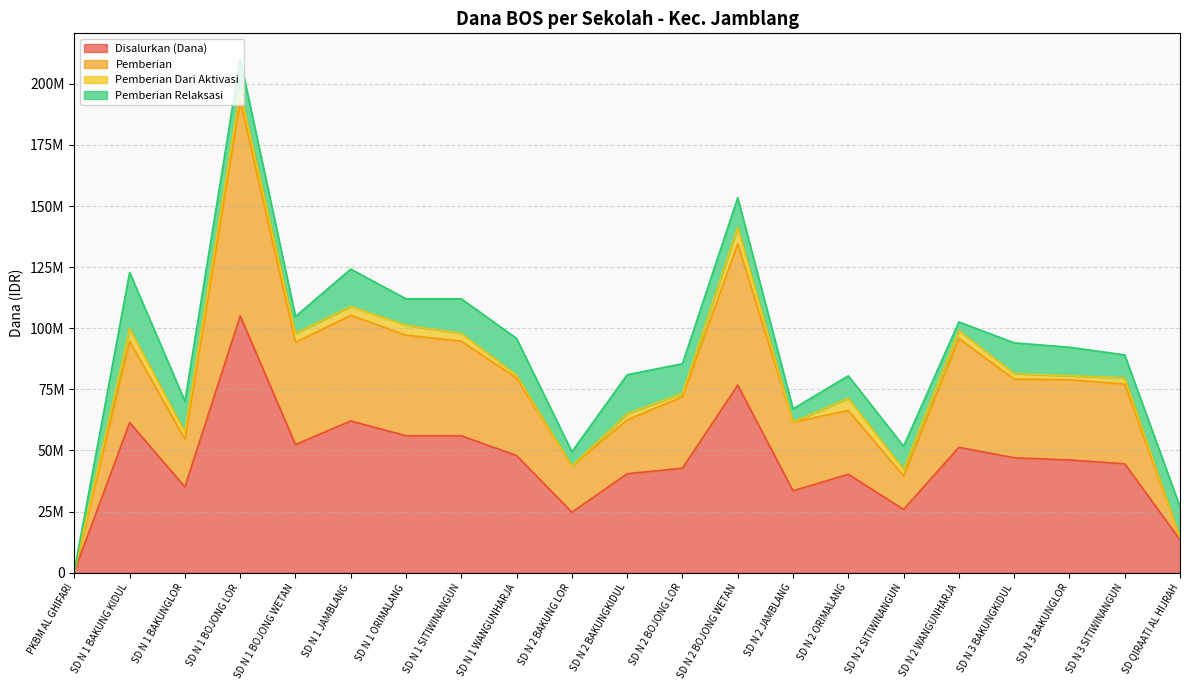

What is the sum of the Pemberian values at SD N 1 BOJONG LOR and SD N 3 BAKUNGKIDUL?

272250000